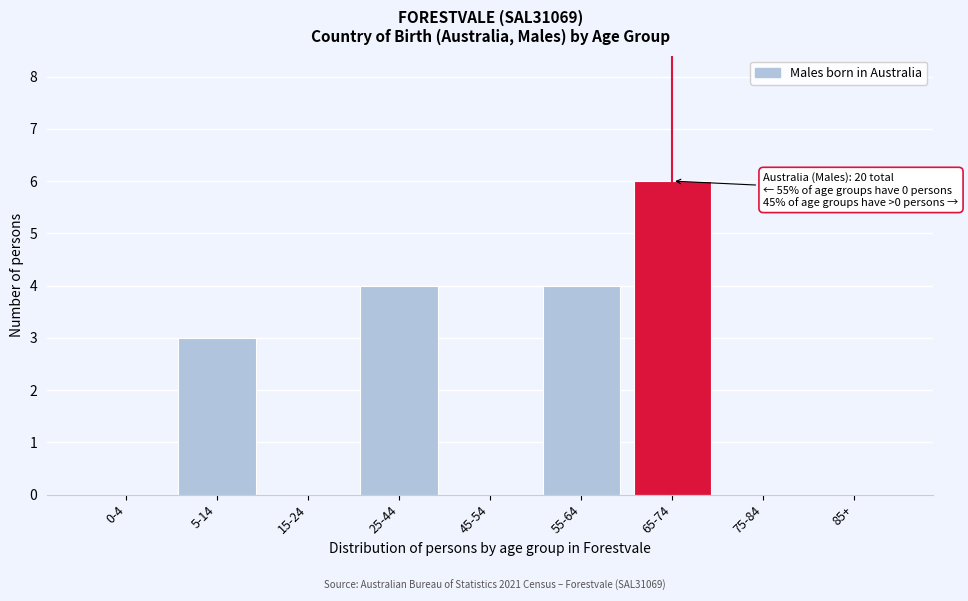

Reading left to right, list all the values displayed in this chart.

0-4=0	5-14=3	15-24=0	25-44=4	45-54=0	55-64=4	65-74=6	75-84=0	85+=0